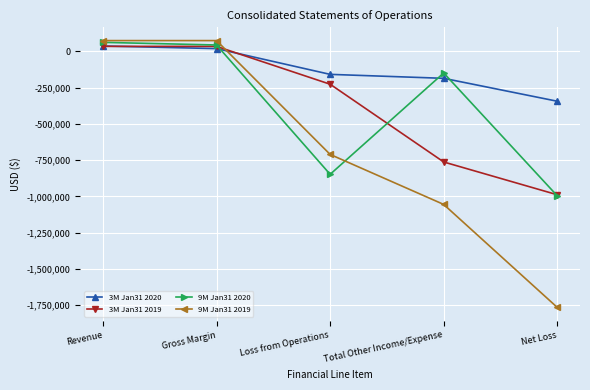

What is the label of the 1st point from the right?

Net Loss